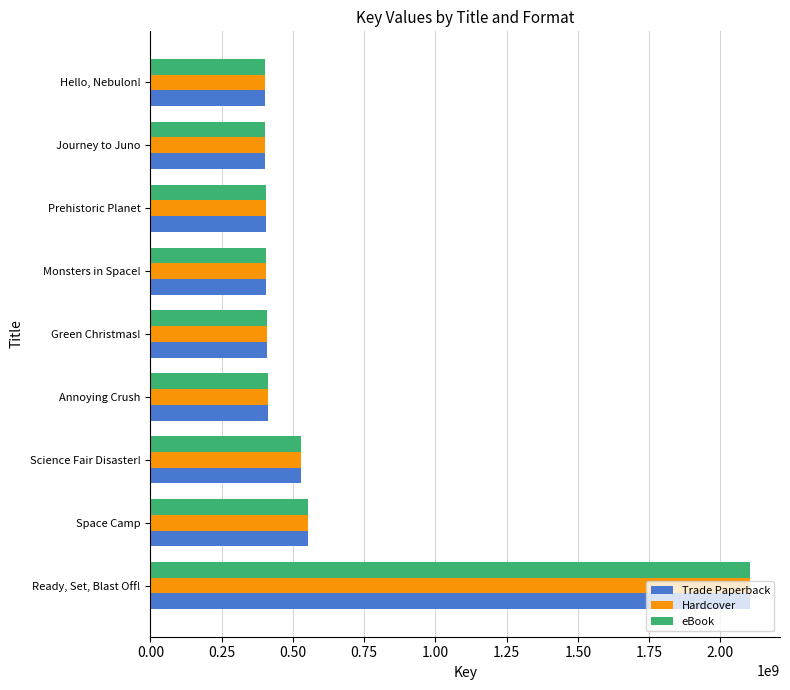

At which label is eBook closest to 1253303338?

Space Camp